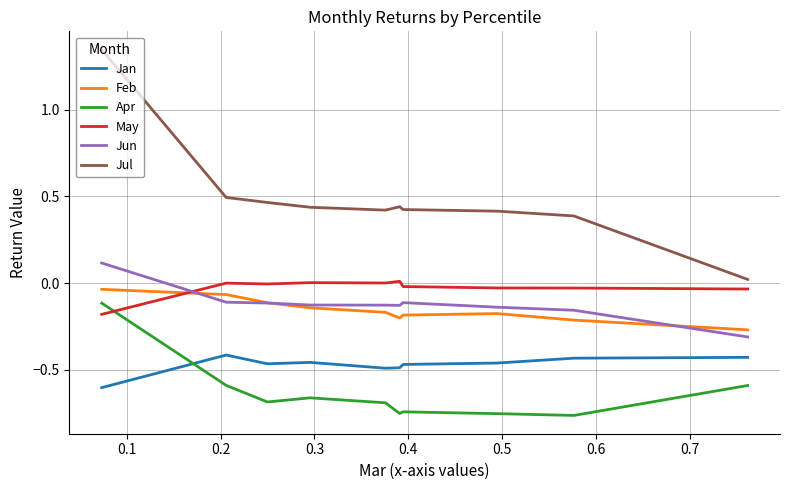

Which series has the largest total across all categories?

Jul